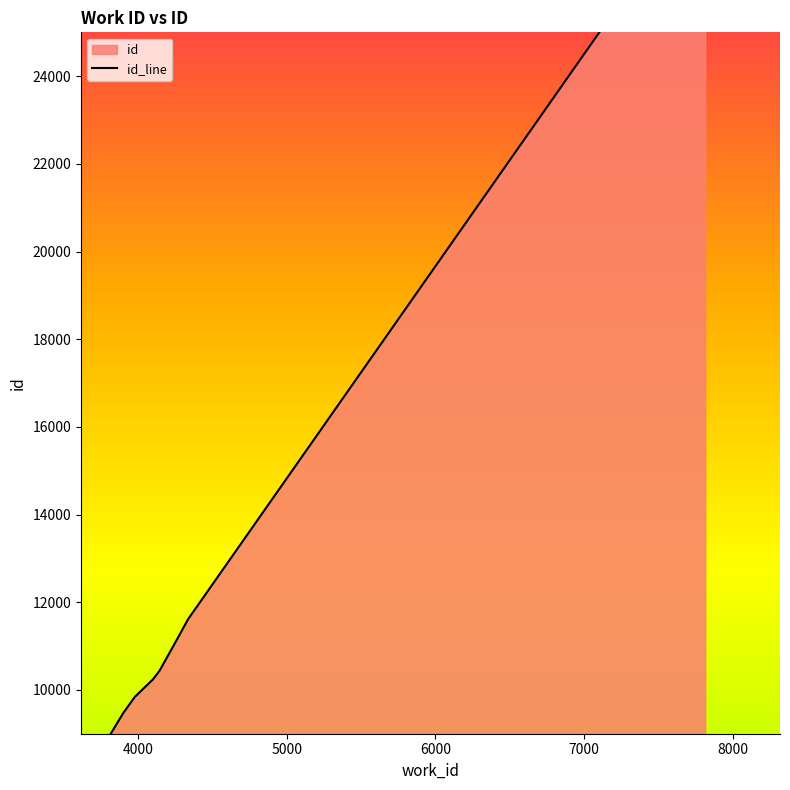

At which category does the chart reach its minimum across all series?

3816